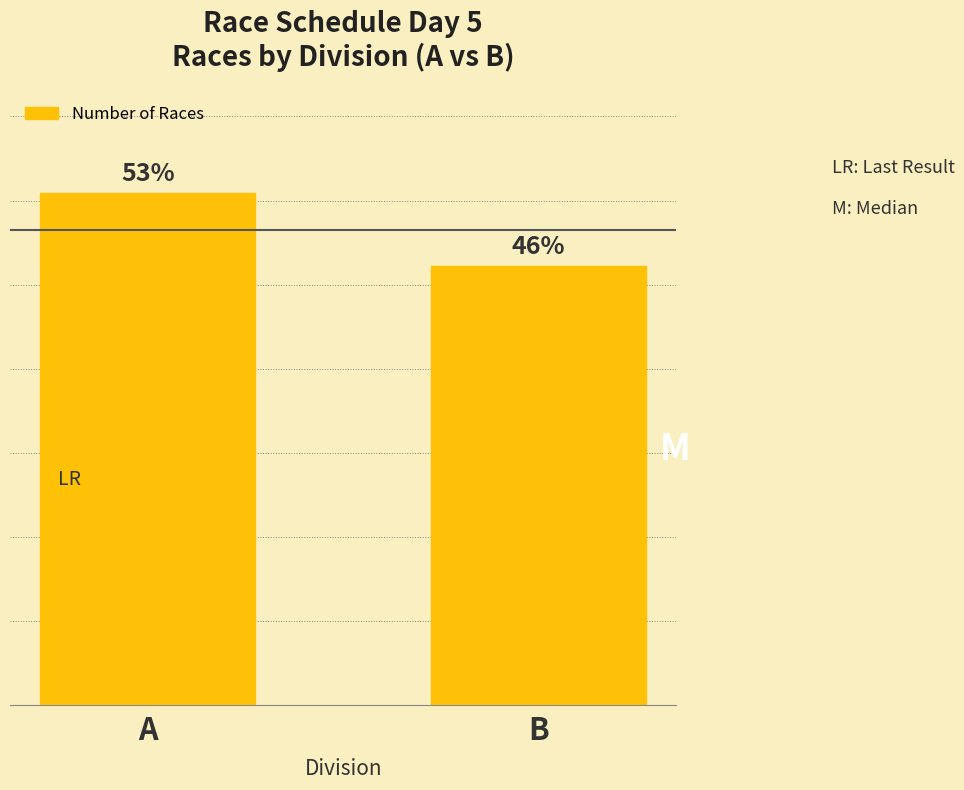

Reading left to right, what are all the values shown in this chart?

A=21	B=18